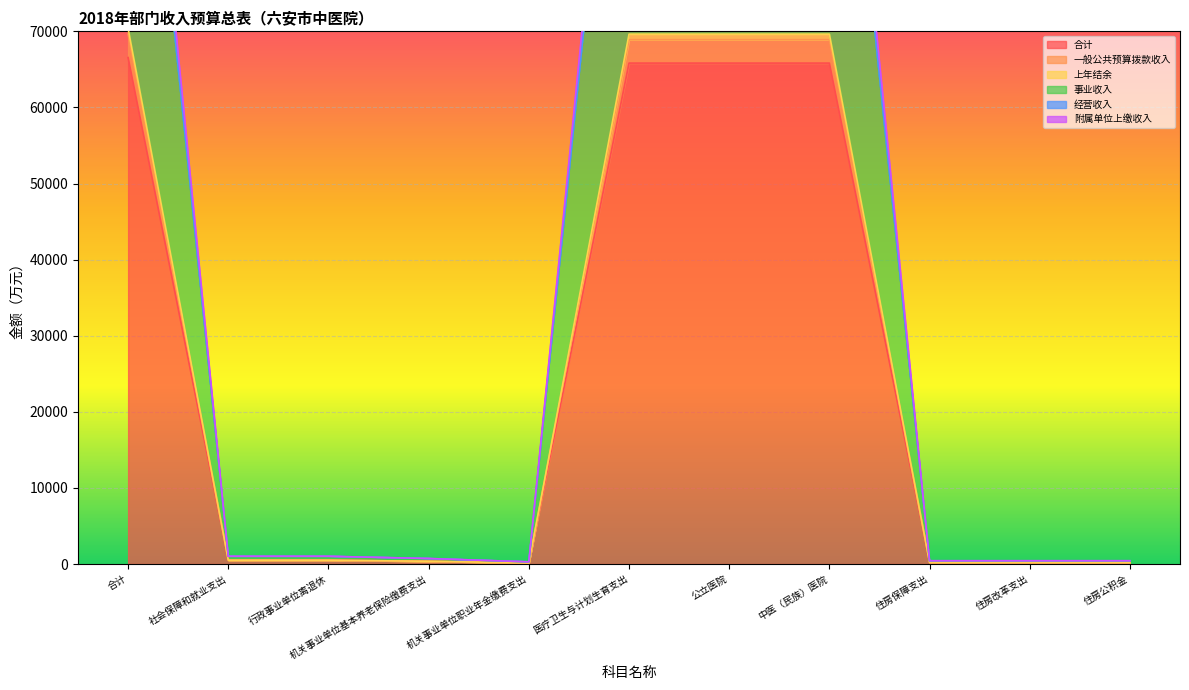

How many lines are shown in the chart?

6